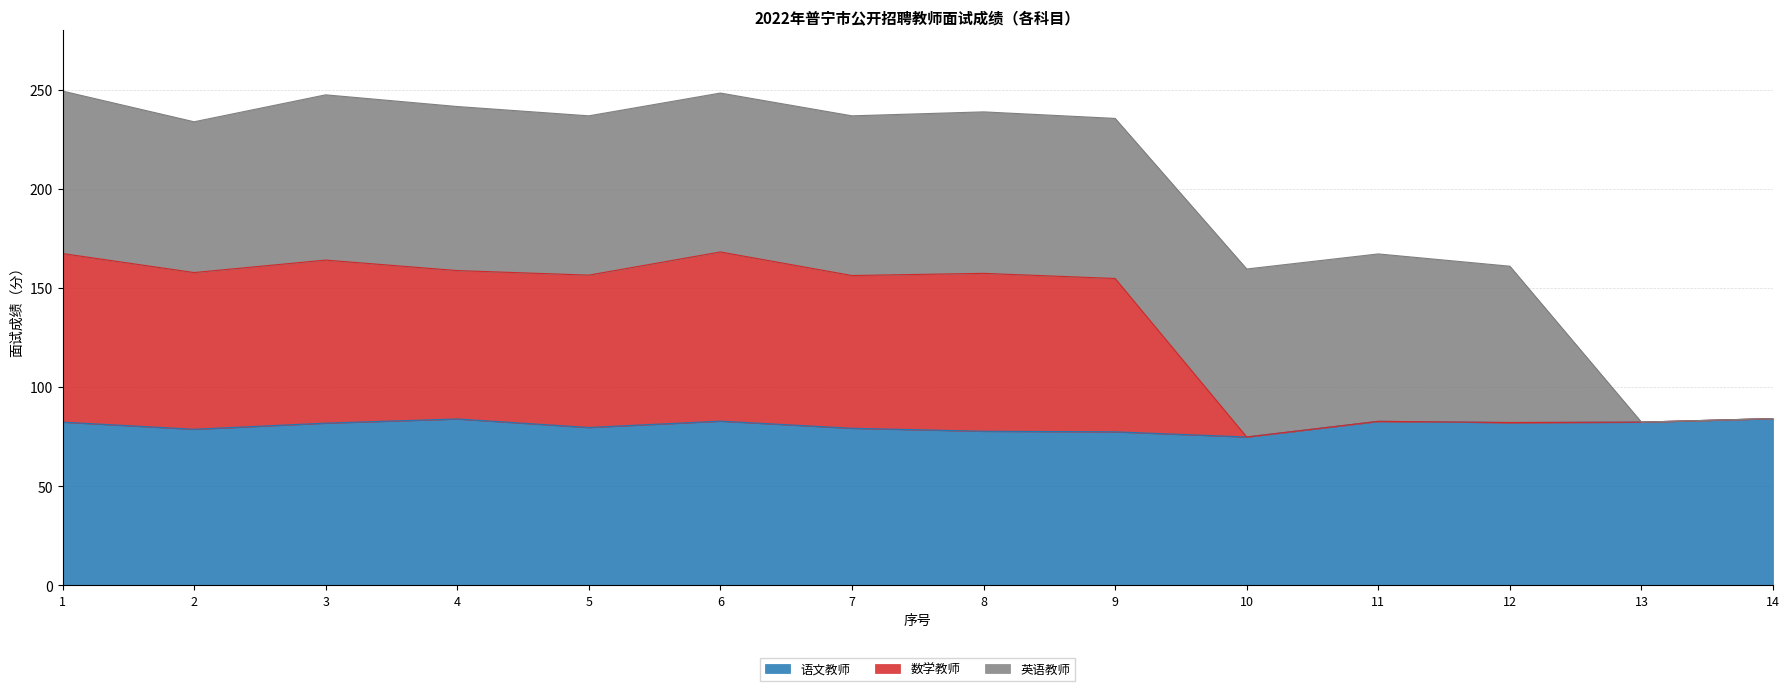

How many data points in 语文教师 are less than 82?

7